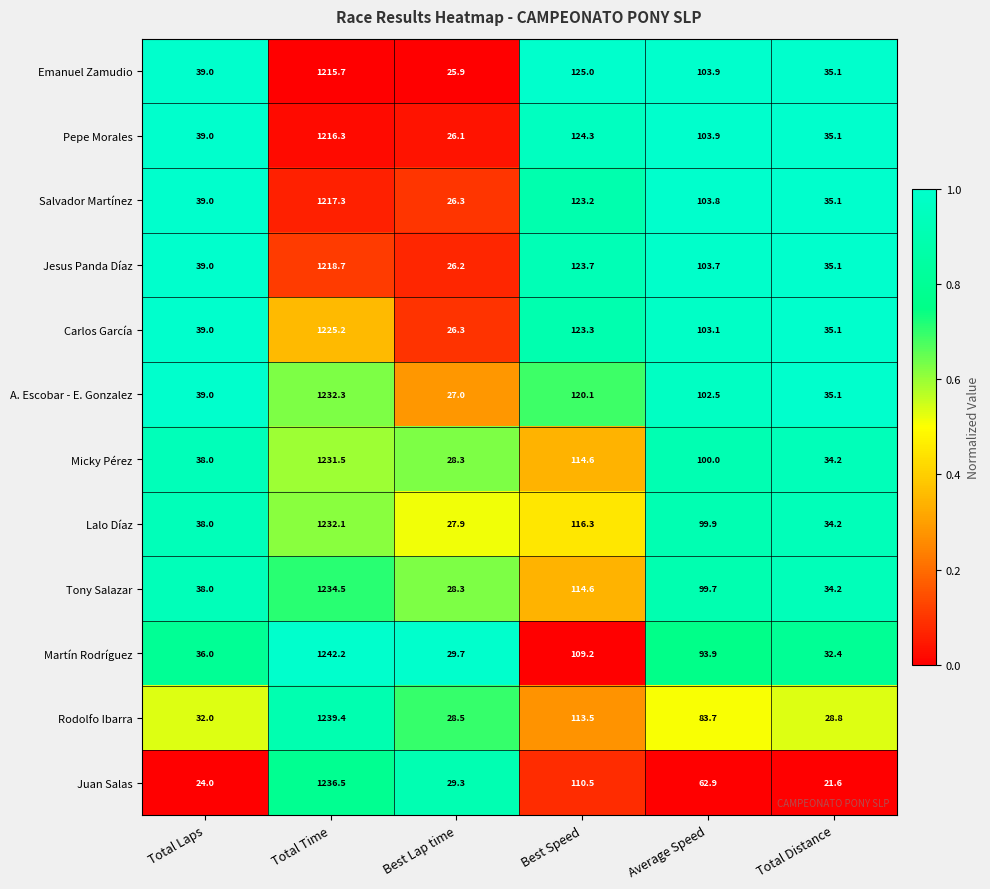

What is the sum of all Salvador Martínez values?

1544.7